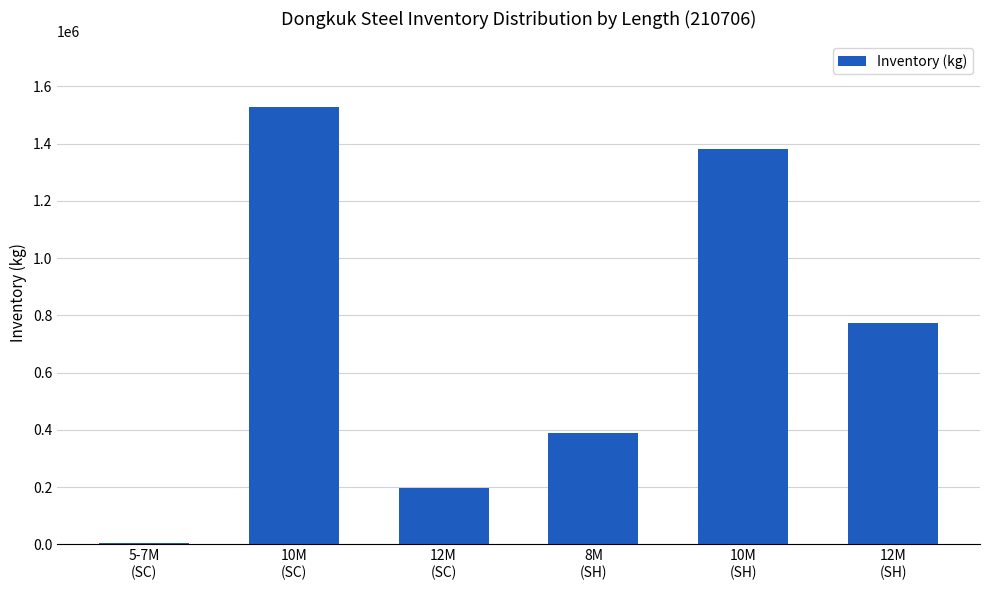

Rank the categories by value from lowest to highest.

5-7M
(SC), 12M
(SC), 8M
(SH), 12M
(SH), 10M
(SH), 10M
(SC)